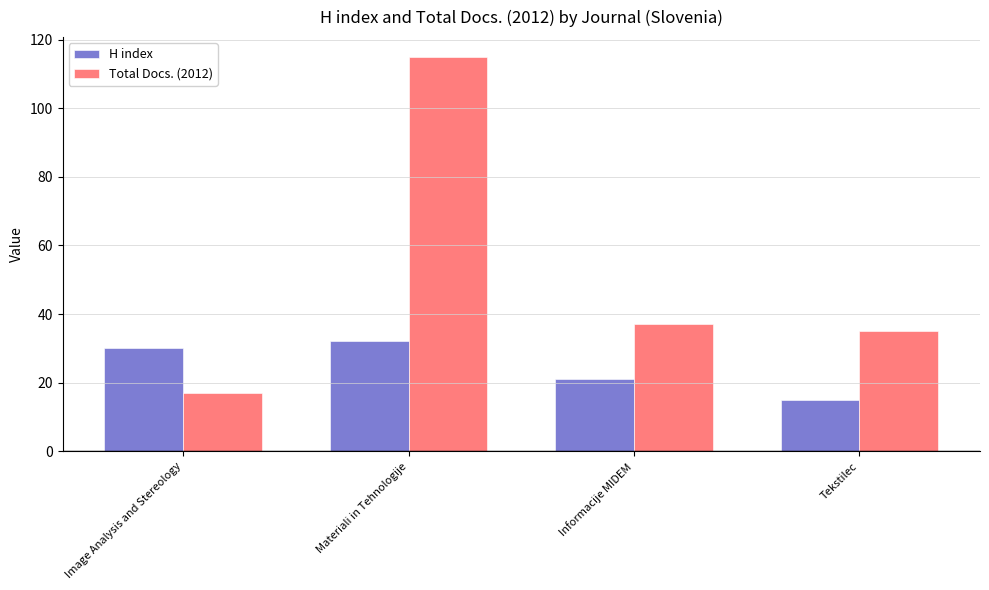

Reading left to right, transcribe all the data shown in this chart.

H index: Image Analysis and Stereology=30	Materiali in Tehnologije=32	Informacije MIDEM=21	Tekstilec=15
Total Docs. (2012): Image Analysis and Stereology=17	Materiali in Tehnologije=115	Informacije MIDEM=37	Tekstilec=35